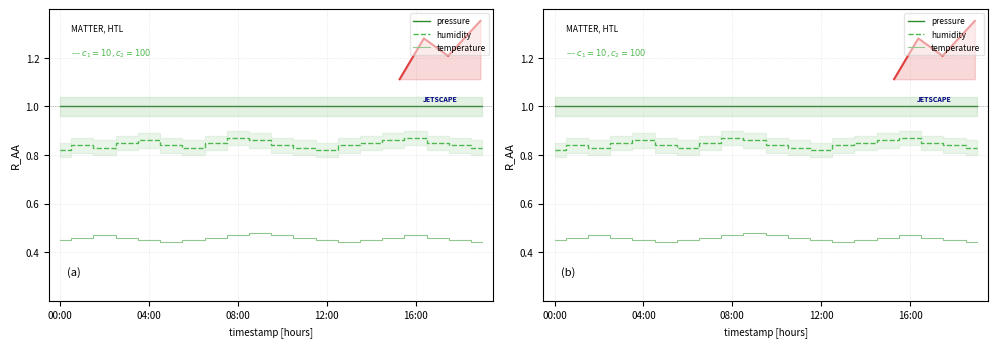

How many lines are shown in the chart?

3